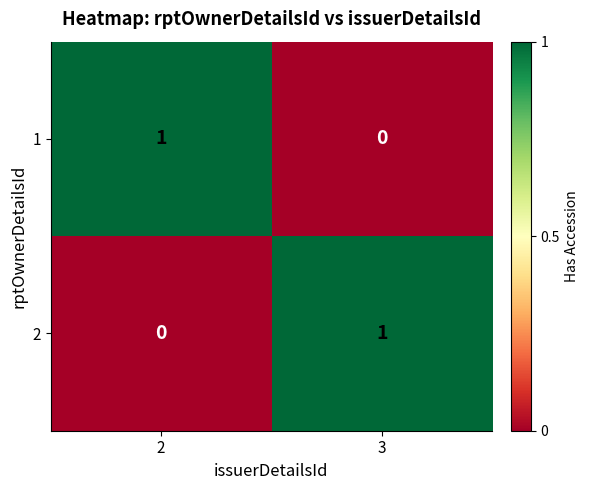

Reading left to right, what are all the values shown in this chart?

1: 1	0
2: 0	1